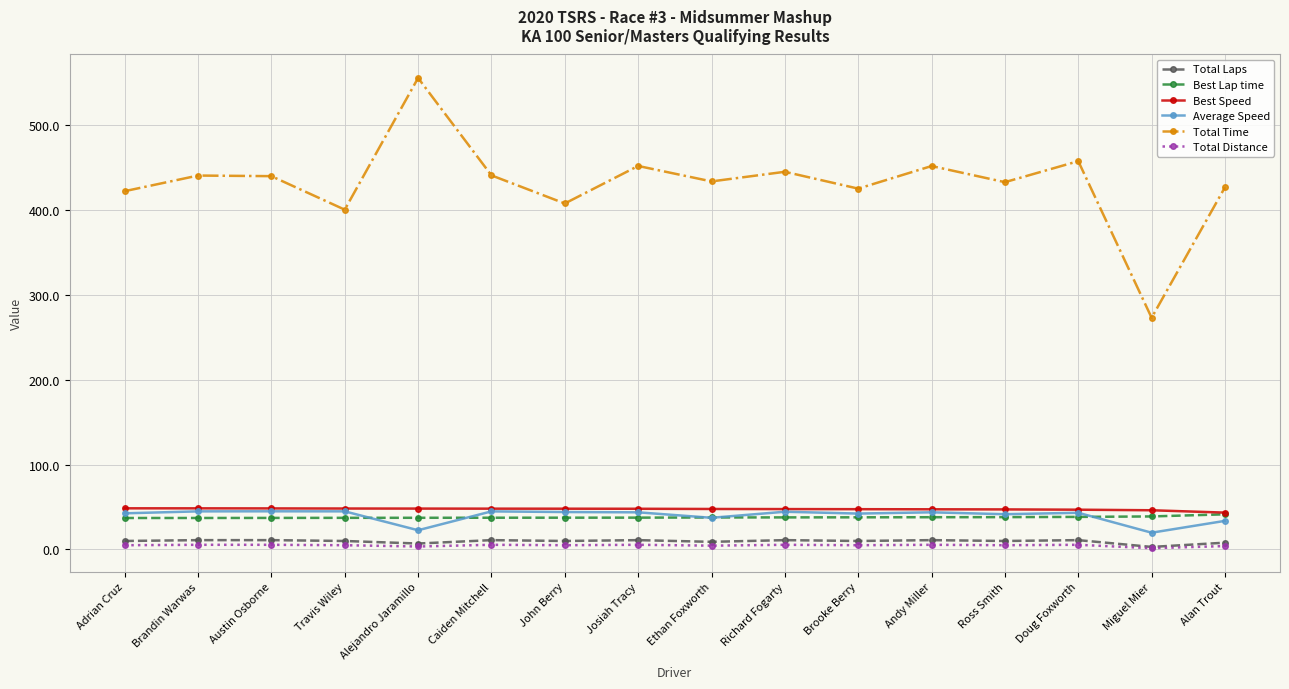

What is the minimum value for Total Time?

273.2